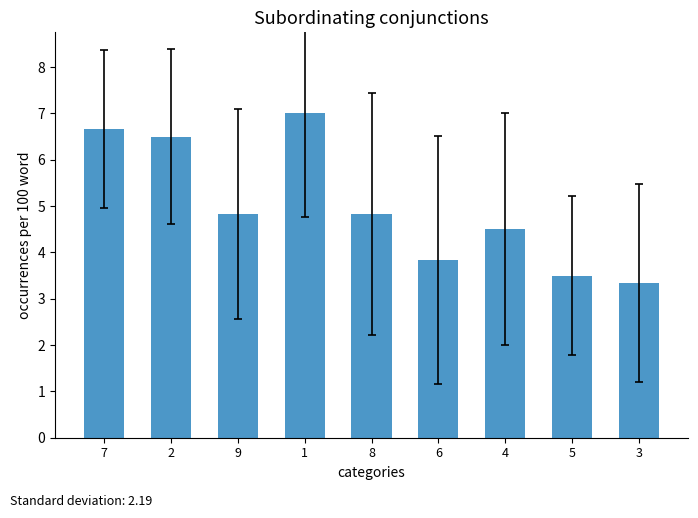

What is the label of the 6th bar from the right?

1